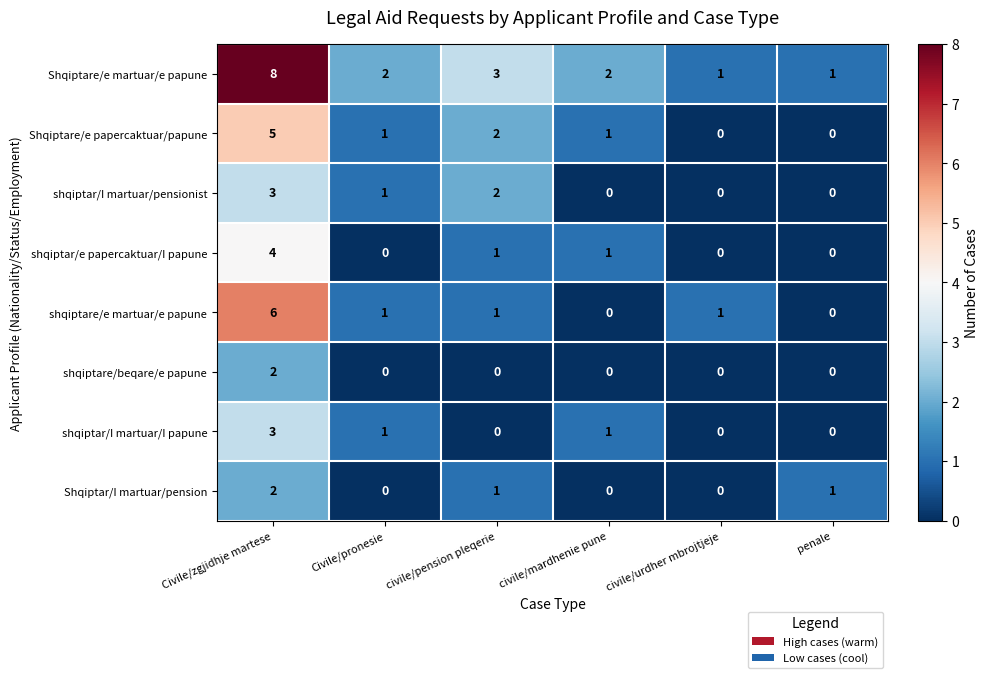

What is the spread (max minus min) of values at Civile/zgjidhje martese?

6